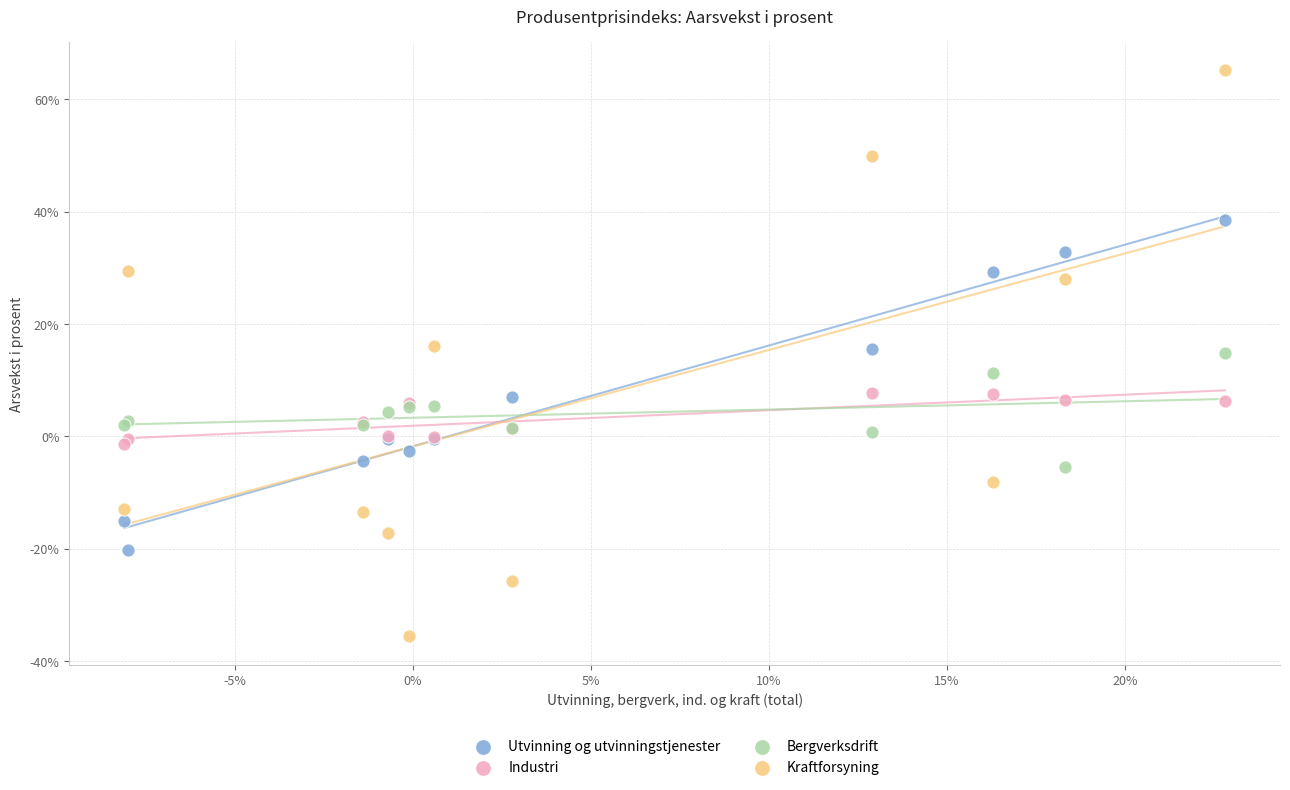

What are all the series names shown in the legend?

Utvinning og utvinningstjenester, Industri, Bergverksdrift, Kraftforsyning